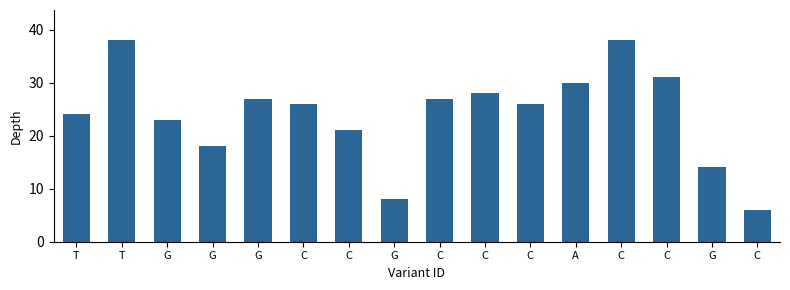

Which category has the highest value across all series?

T